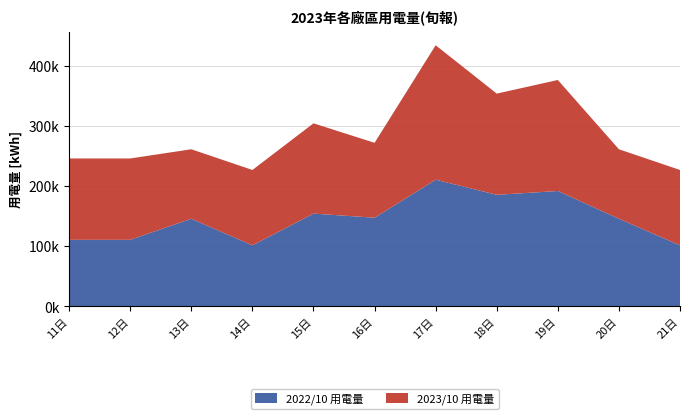

Reading right to left, what are all the values shown in this chart?

2022/10 用電量: 21日=101351.5	20日=145560.6	19日=191718.5	18日=185358.1	17日=210479.7	16日=147259.8	15日=154144.3	14日=101351.5	13日=145560.6	12日=110548.9	11日=110548.9
2023/10 用電量: 21日=125315.0	20日=115521.0	19日=184541.0	18日=168240.0	17日=223541.0	16日=124544.0	15日=150055.3	14日=125315.0	13日=115521.0	12日=135247.0	11日=135247.0